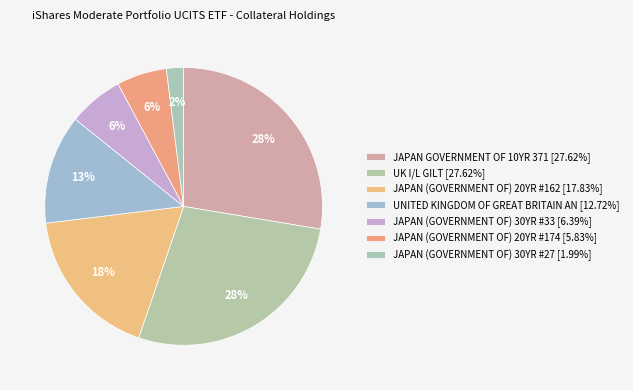

Count the number of slices in the pie.

7